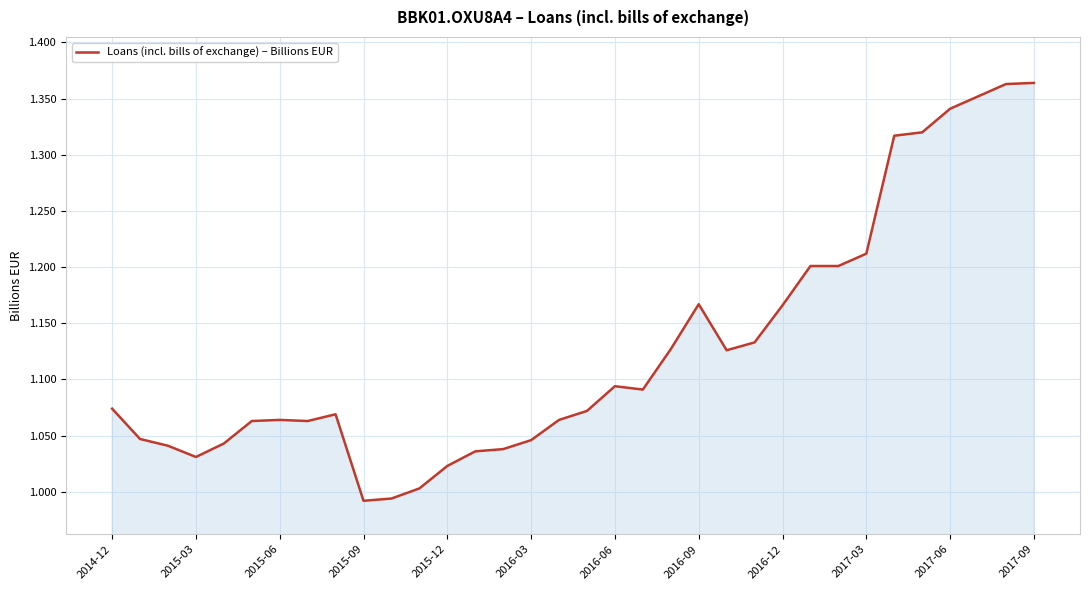

What is the difference between the maximum and minimum values?

0.4